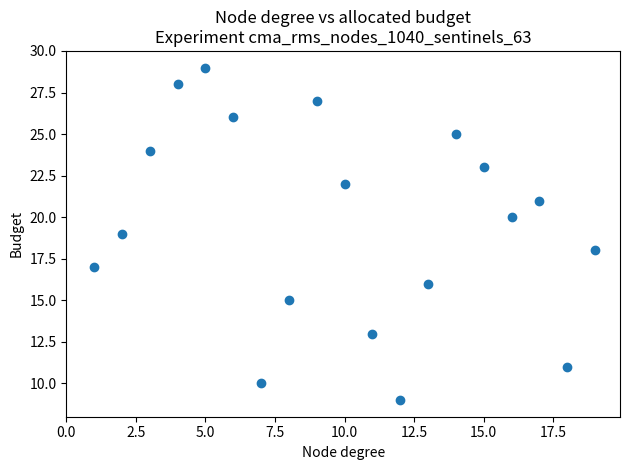

What is the range of Y values (max minus min)?

20